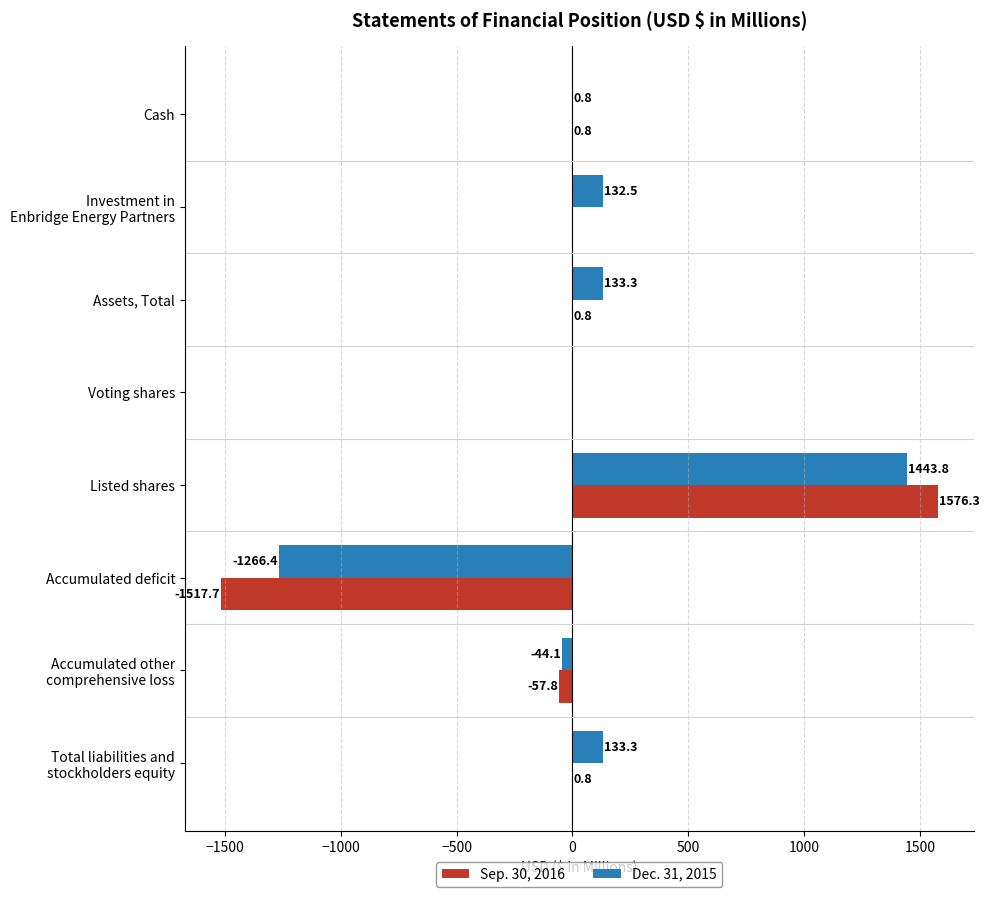

At which category does the chart reach its peak across all series?

Listed shares